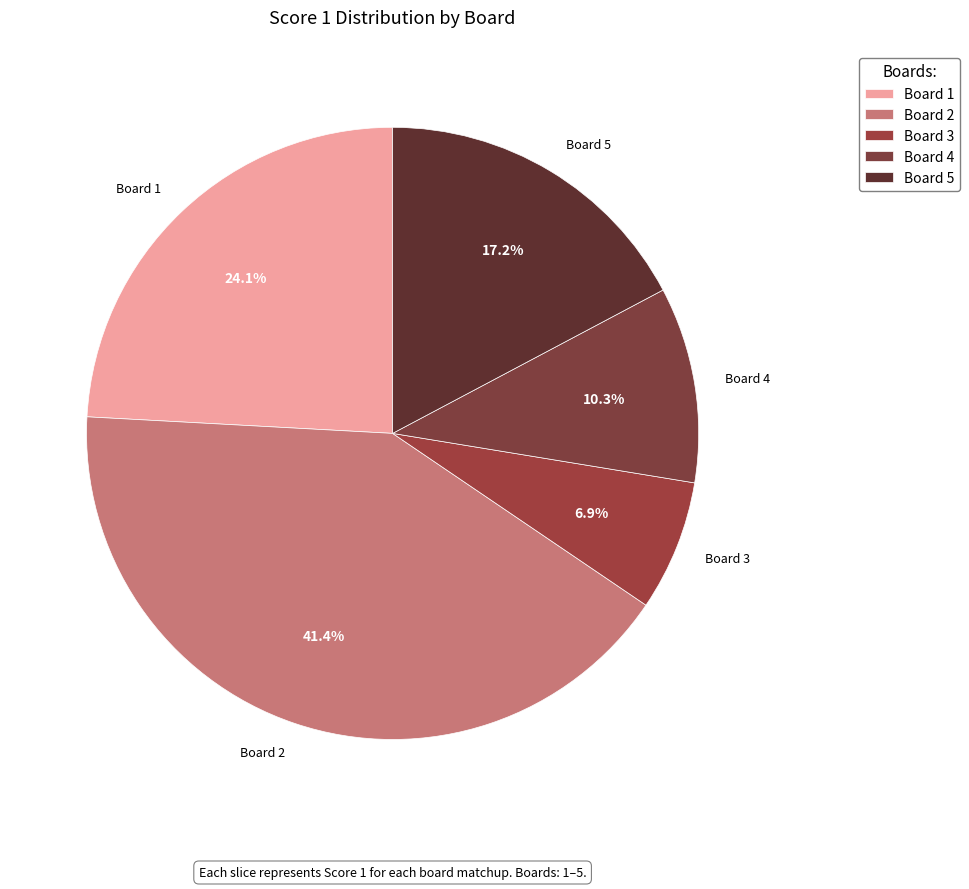

Rank the categories by value from highest to lowest.

2, 1, 5, 4, 3